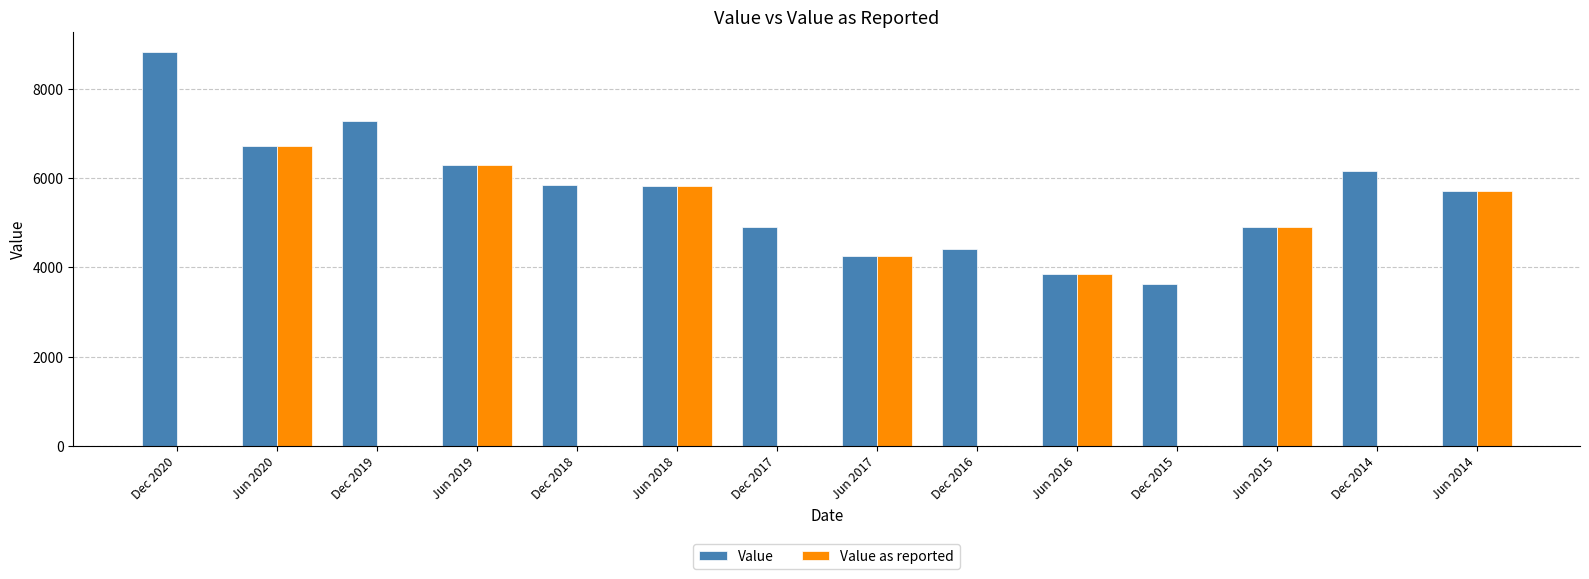

At which label does Value first exceed 5834?

Dec 2020